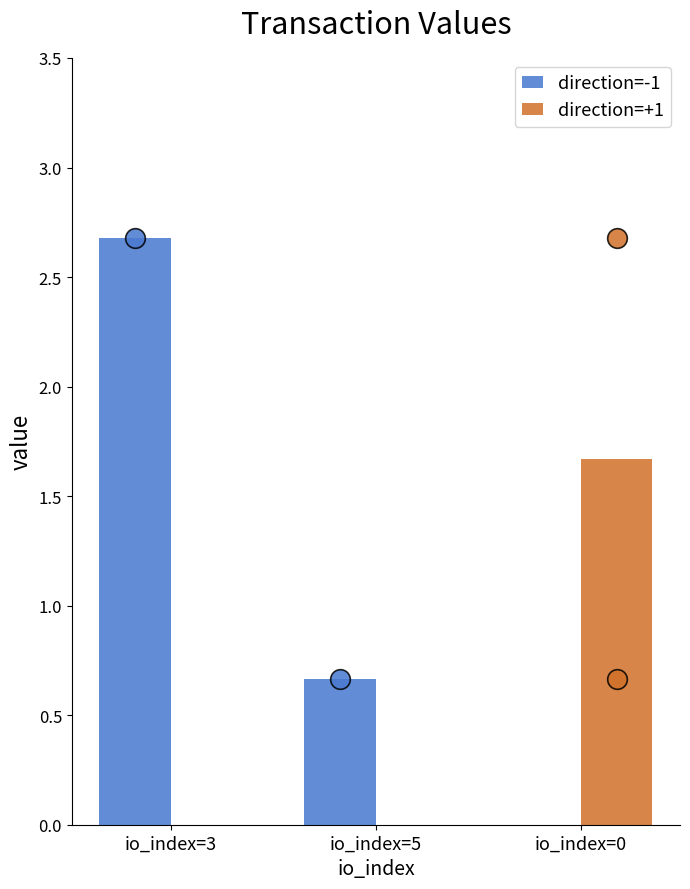

Which series reaches the minimum Y coordinate?

direction=-1